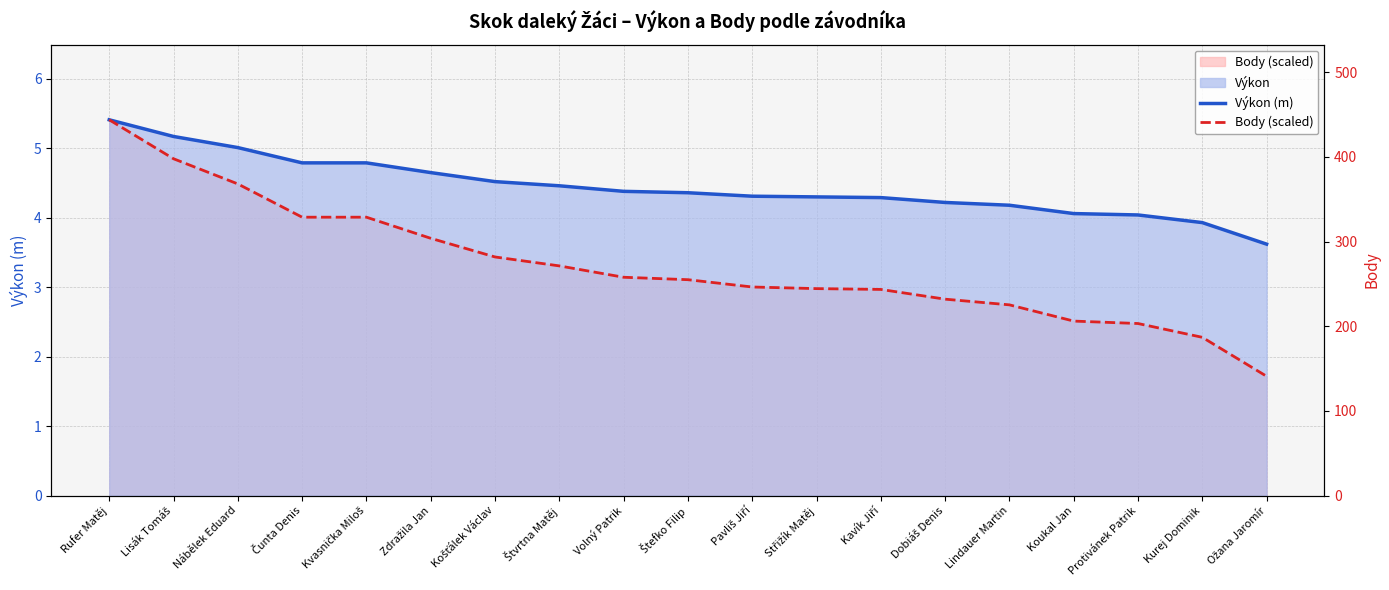

True or false: Výkon (m) has more than 0 points higher than both neighbors.

False